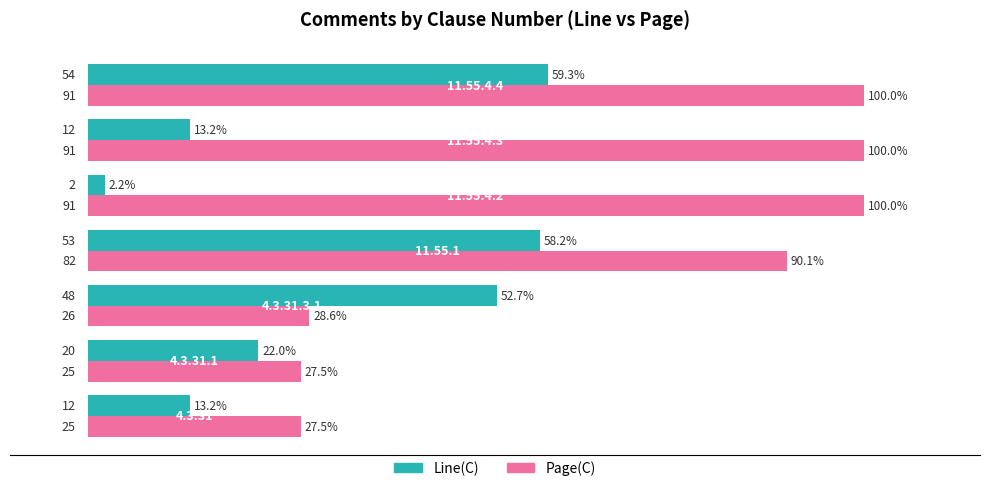

Which series has the widest spread of values?

Page(C)